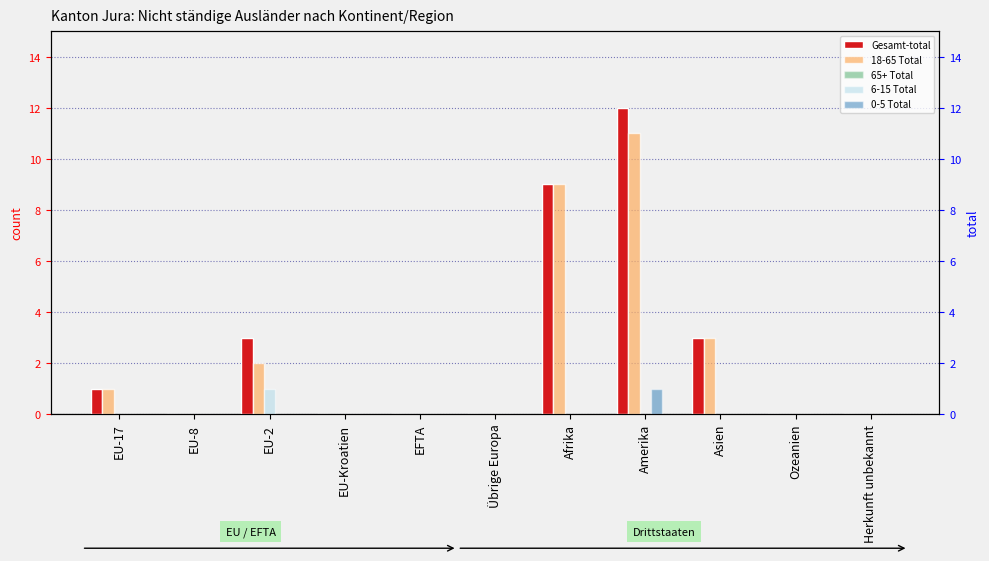

Which category has the highest value across all series?

Amerika